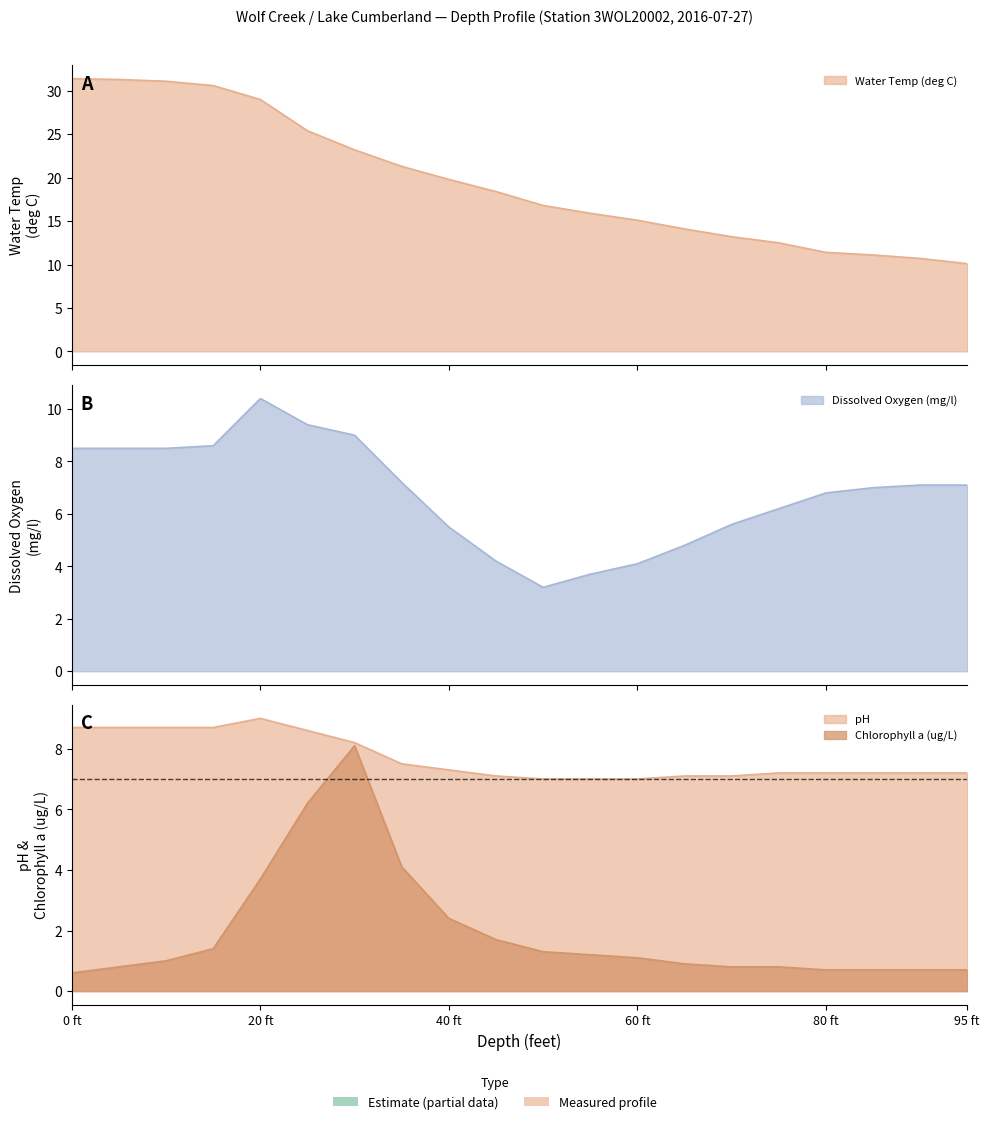

The Dissolved Oxygen (mg/l) series shows 7.1 at 90. True or false?

True